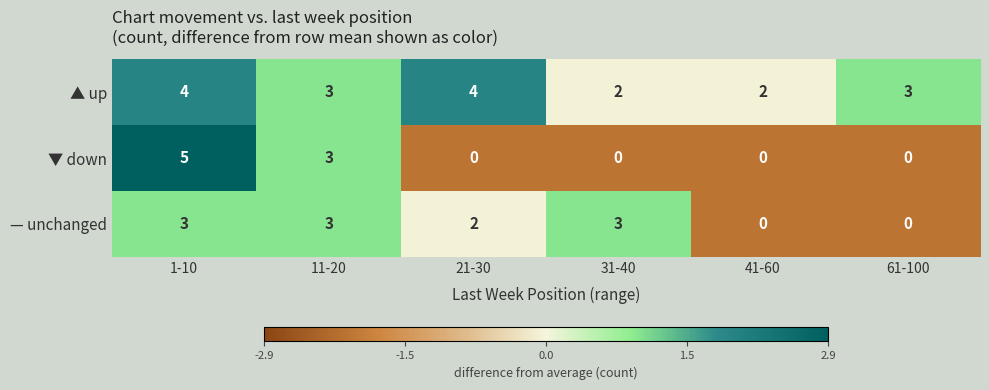

Where does the ▲ up series first go above 3?

1-10